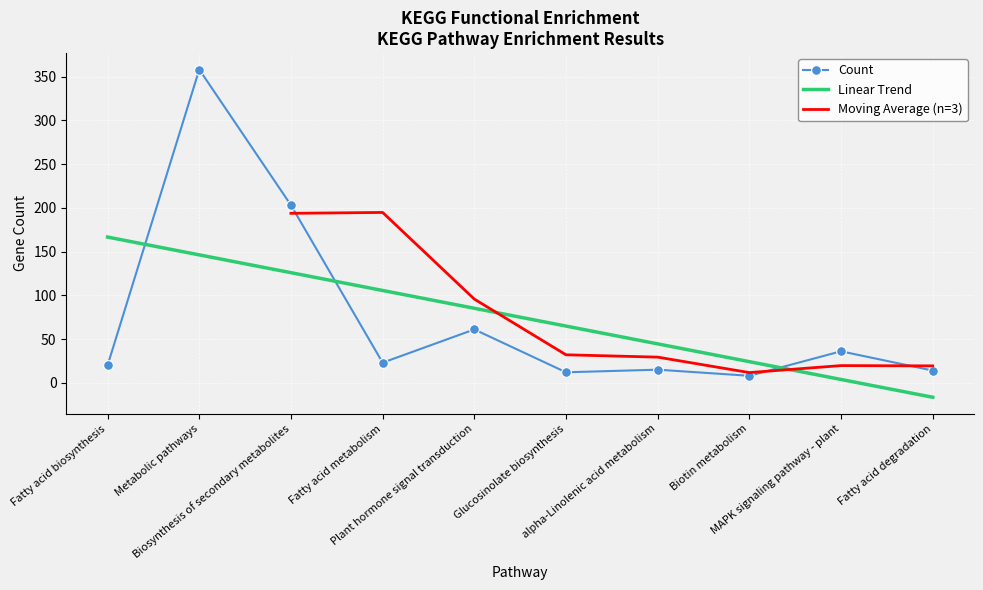

What is the minimum value shown in the chart?

8